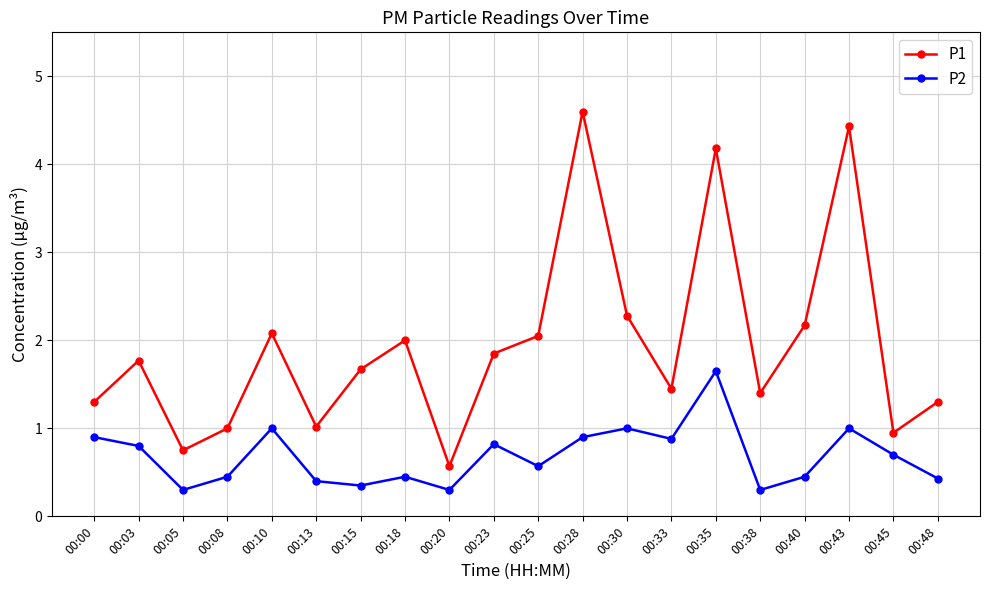

Between 00:25 and 00:45, which series saw the biggest shift?

P1